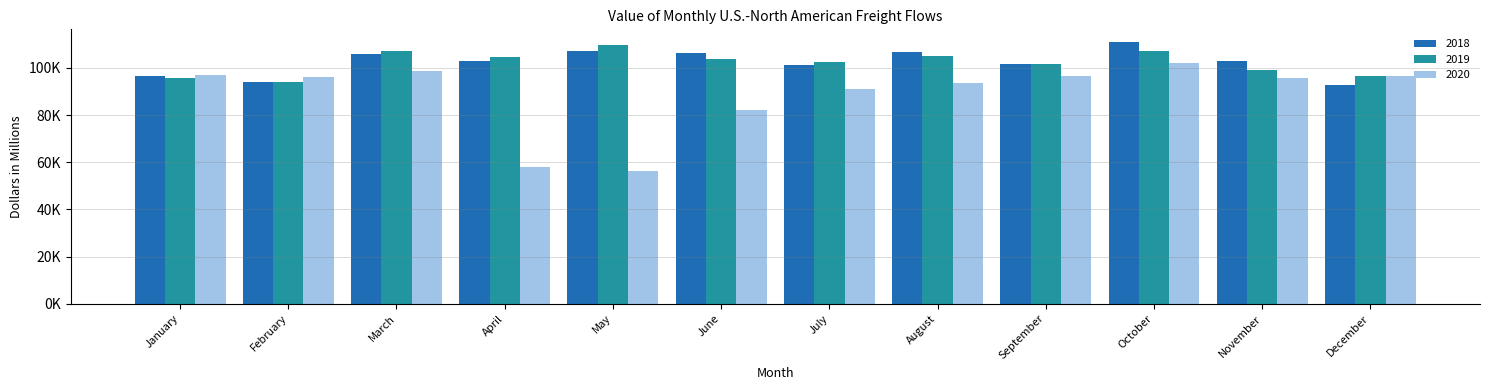

Reading left to right, transcribe all the data shown in this chart.

2018: 96648.3	93966.0	105767.1	102699.7	107250.6	106164.2	101211.8	106897.1	101626.6	110795.6	103042.8	92668.4
2019: 95623.1	94189.0	107229.9	104548.8	109795.9	103765.8	102441.4	105103.0	101434.9	107112.0	99031.6	96342.5
2020: 97092.3	95949.3	98810.3	58123.0	56068.9	82051.5	90959.1	93442.3	96422.8	102050.5	95871.4	96755.9